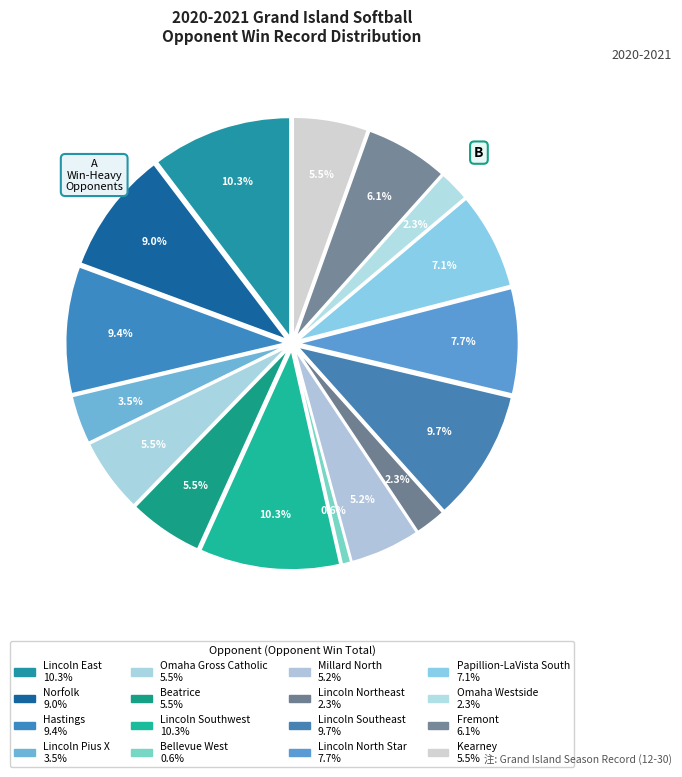

Is the sum of Lincoln Southeast and Norfolk greater than half?

No